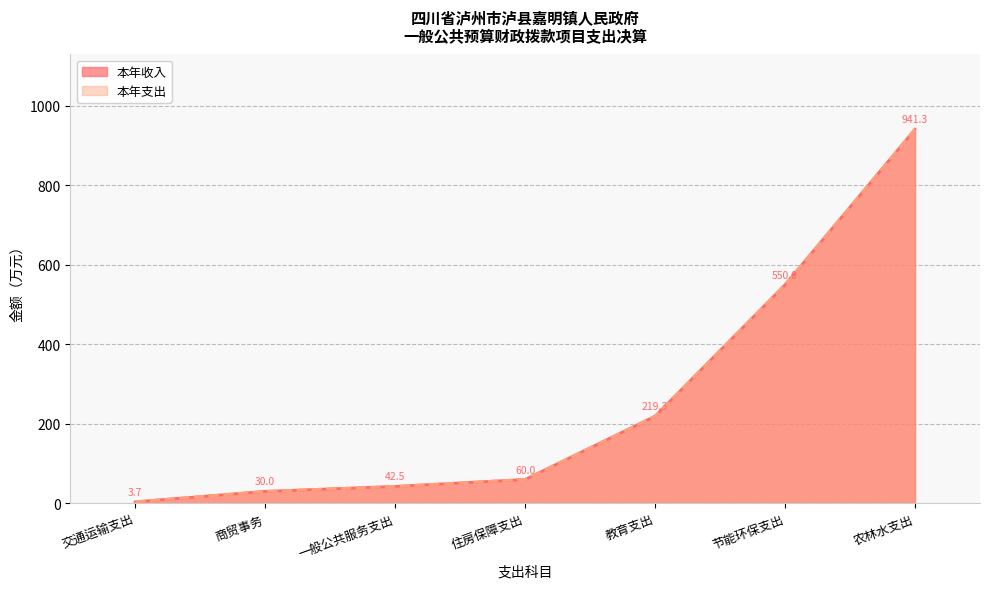

Which category has the lowest value in the 本年支出 series?

交通运输支出